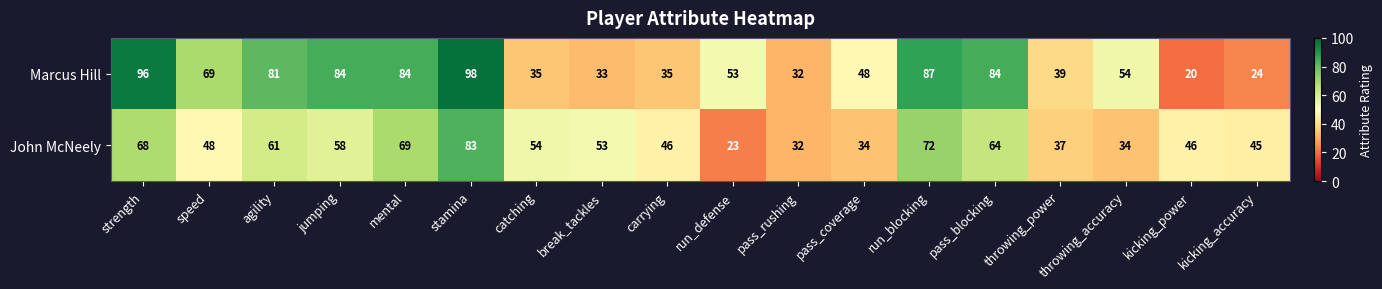

The Marcus Hill series shows 84 at mental. True or false?

True